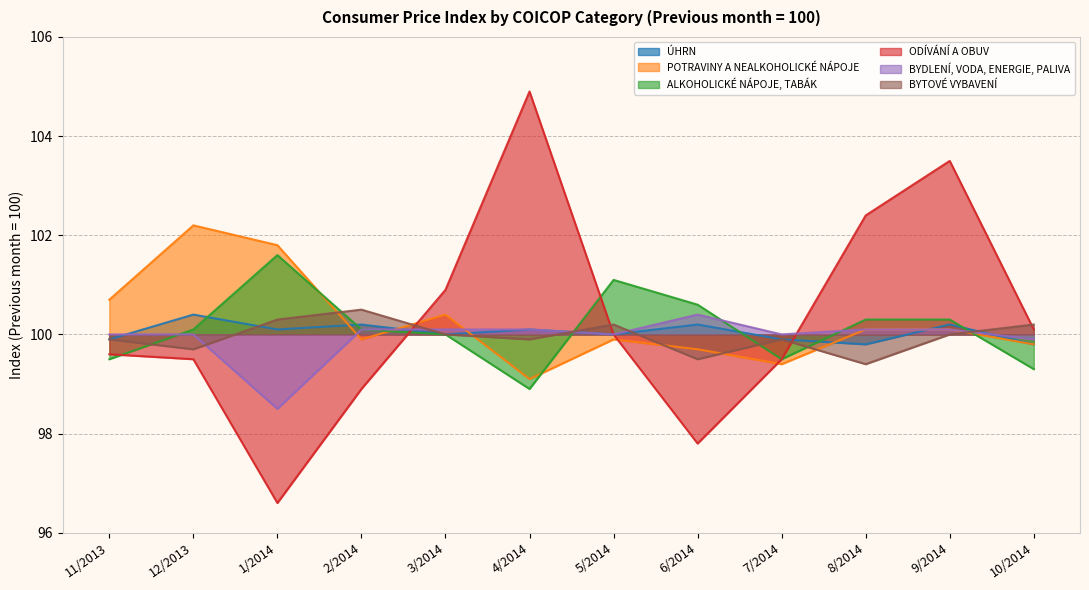

Reading right to left, extract all data points from this chart.

ÚHRN: 99.8	100.2	99.8	99.9	100.2	100.0	100.1	100.0	100.2	100.1	100.4	99.9
POTRAVINY A NEALKOHOLICKÉ NÁPOJE: 99.8	100.1	100.1	99.4	99.7	99.9	99.1	100.4	99.9	101.8	102.2	100.7
ALKOHOLICKÉ NÁPOJE, TABÁK: 99.3	100.3	100.3	99.5	100.6	101.1	98.9	100.0	100.1	101.6	100.1	99.5
ODÍVÁNÍ A OBUV: 100.1	103.5	102.4	99.5	97.8	100.0	104.9	100.9	98.9	96.6	99.5	99.6
BYDLENÍ, VODA, ENERGIE, PALIVA: 99.9	100.1	100.1	100.0	100.4	100.0	100.1	100.1	100.1	98.5	100.0	100.0
BYTOVÉ VYBAVENÍ: 100.2	100.0	99.4	99.9	99.5	100.2	99.9	100.0	100.5	100.3	99.7	99.9